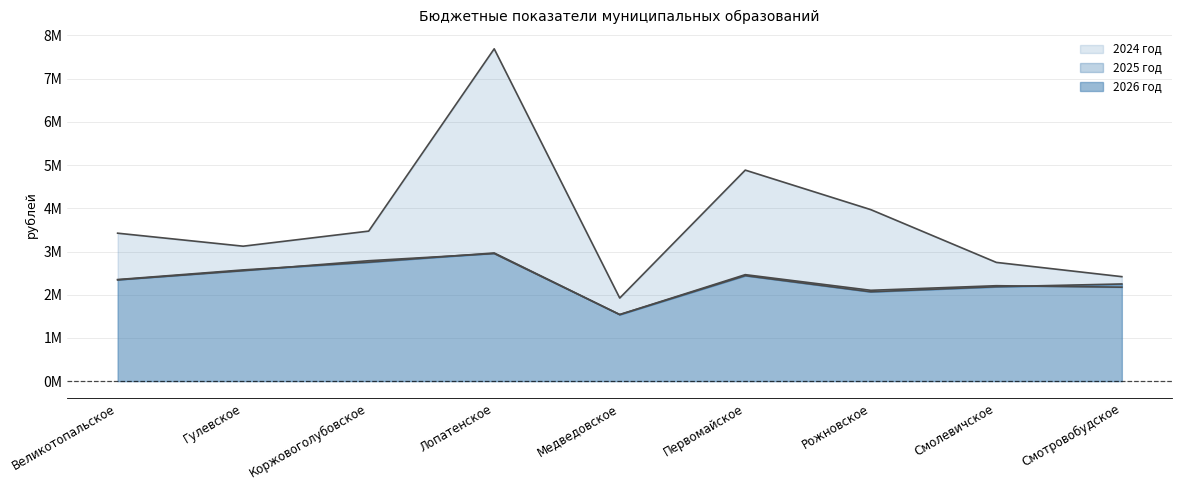

True or false: 2024 год and 2025 год intersect in this chart.

False